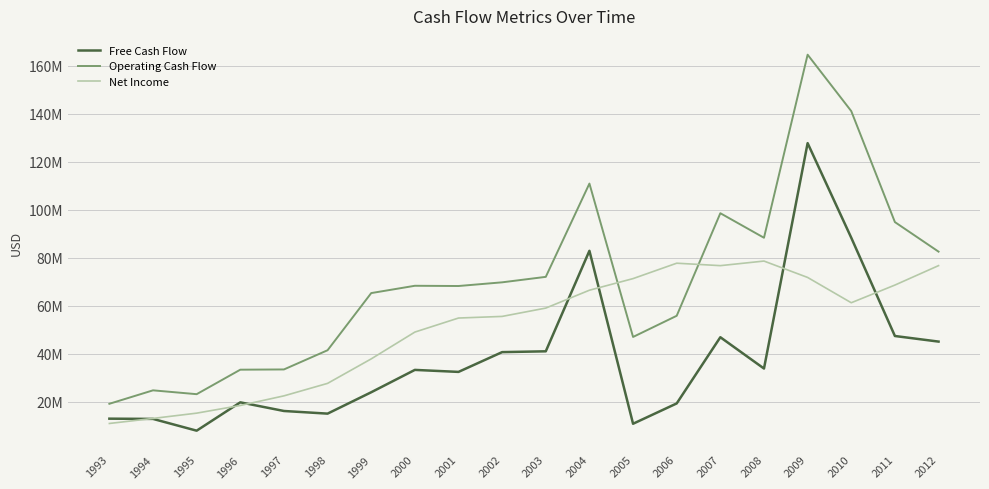

Reading left to right, extract all data points from this chart.

Free Cash Flow: 13000000	12900000	8000000	19800000	16200000	15100000	24000000	33310000	32478000	40715000	41051000	82908000	10886000	19348000	46918000	33877000	127752000	88343000	47427000	45097000
Operating Cash Flow: 19200000	24800000	23200000	33400000	33500000	41500000	65300000	68344000	68246000	69780000	72058000	110906000	47030000	55844000	98559000	88338000	164578000	141080000	94865000	82559000
Net Income: 11000000	13100000	15300000	18500000	22500000	27700000	37900000	49062000	54910000	55584000	59055000	66493000	71332000	77745000	76727000	78636000	71811000	61277000	68638000	76733000